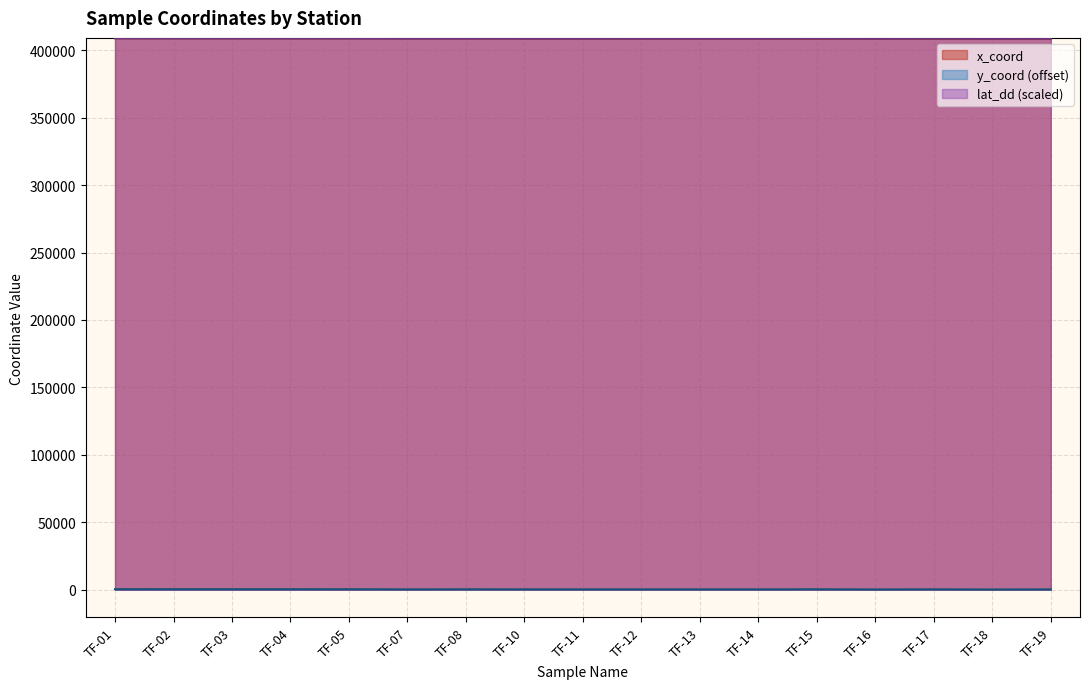

How many interior local peaks does the lat_dd series have?

3